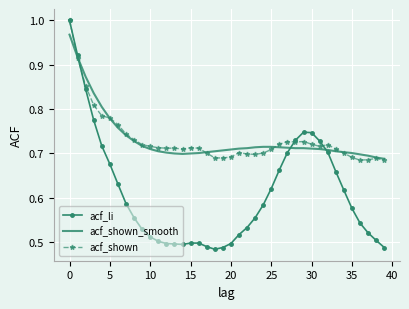

Which series has the largest range (max minus min)?

acf_li